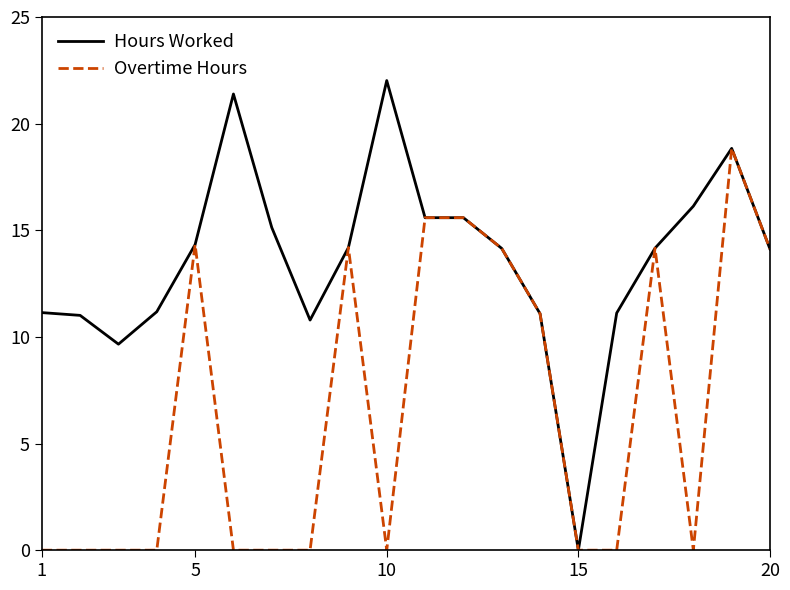

Which series has the largest total across all categories?

Hours Worked